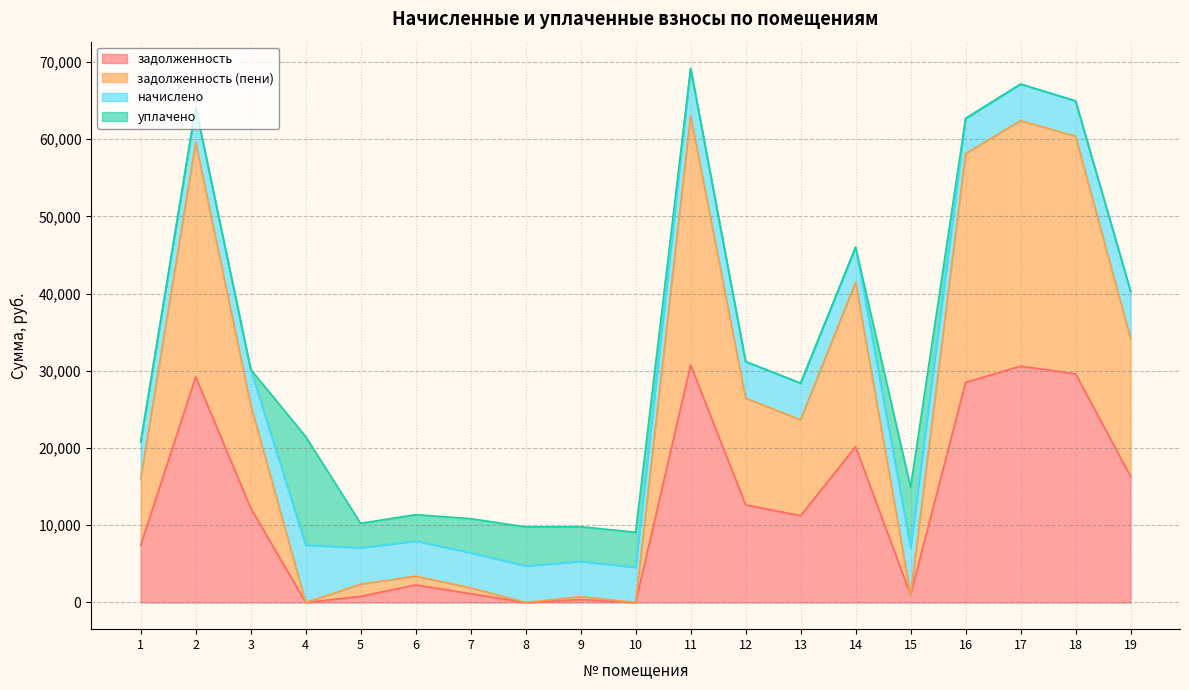

True or false: задолженность (пени) has a value of 59575.6 at 14.

False